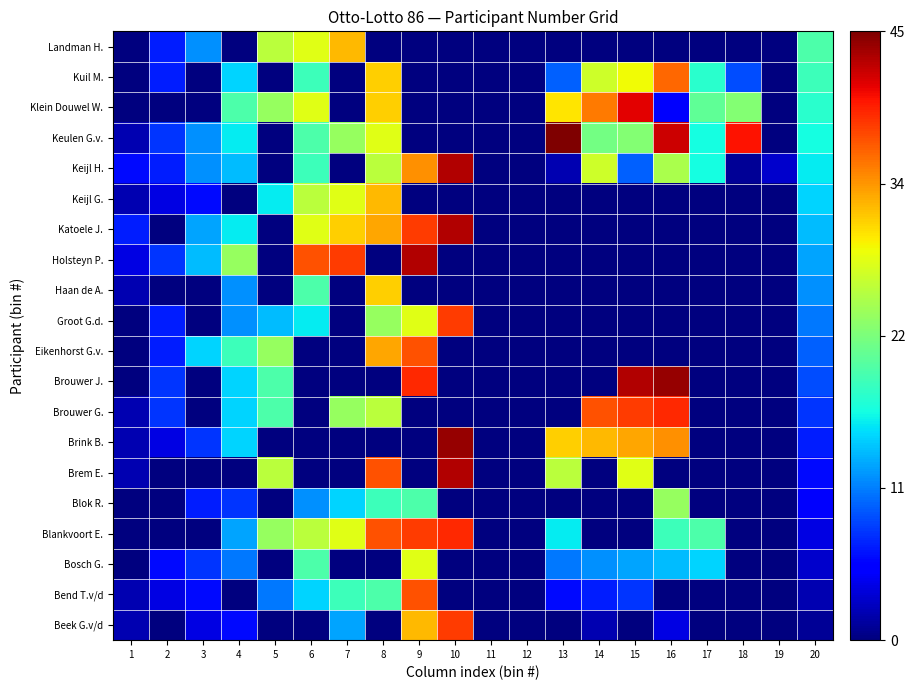

Reading right to left, extract all data points from this chart.

Beek G.v/d: 20=1	19=0	18=0	17=0	16=4	15=0	14=2	13=0	12=0	11=0	10=38	9=32	8=0	7=13	6=0	5=0	4=6	3=4	2=0	1=2
Bend T.v/d: 20=2	19=0	18=0	17=0	16=0	15=8	14=7	13=6	12=0	11=0	10=0	9=37	8=20	7=19	6=15	5=11	4=0	3=6	2=4	1=2
Bosch G.: 20=3	19=0	18=0	17=15	16=14	15=13	14=12	13=11	12=0	11=0	10=0	9=28	8=0	7=0	6=20	5=0	4=11	3=8	2=6	1=0
Blankvoort E.: 20=4	19=0	18=0	17=20	16=19	15=0	14=0	13=16	12=0	11=0	10=39	9=38	8=37	7=28	6=26	5=24	4=13	3=0	2=0	1=0
Blok R.: 20=5	19=0	18=0	17=0	16=24	15=0	14=0	13=0	12=0	11=0	10=0	9=20	8=19	7=15	6=12	5=0	4=8	3=7	2=0	1=0
Brem E.: 20=6	19=0	18=0	17=0	16=0	15=28	14=0	13=26	12=0	11=0	10=43	9=0	8=37	7=0	6=0	5=26	4=0	3=0	2=0	1=2
Brink B.: 20=7	19=0	18=0	17=0	16=34	15=33	14=32	13=31	12=0	11=0	10=44	9=0	8=0	7=0	6=0	5=0	4=15	3=8	2=4	1=2
Brouwer G.: 20=8	19=0	18=0	17=0	16=39	15=38	14=37	13=0	12=0	11=0	10=0	9=0	8=26	7=24	6=0	5=20	4=15	3=0	2=8	1=2
Brouwer J.: 20=9	19=0	18=0	17=0	16=44	15=43	14=0	13=0	12=0	11=0	10=0	9=39	8=0	7=0	6=0	5=20	4=15	3=0	2=8	1=0
Eikenhorst G.v.: 20=10	19=0	18=0	17=0	16=0	15=0	14=0	13=0	12=0	11=0	10=0	9=37	8=33	7=0	6=0	5=24	4=19	3=15	2=7	1=0
Groot G.d.: 20=11	19=0	18=0	17=0	16=0	15=0	14=0	13=0	12=0	11=0	10=38	9=28	8=24	7=0	6=16	5=14	4=12	3=0	2=7	1=0
Haan de A.: 20=12	19=0	18=0	17=0	16=0	15=0	14=0	13=0	12=0	11=0	10=0	9=0	8=31	7=0	6=20	5=0	4=12	3=0	2=0	1=2
Holsteyn P.: 20=13	19=0	18=0	17=0	16=0	15=0	14=0	13=0	12=0	11=0	10=0	9=43	8=0	7=38	6=37	5=0	4=24	3=14	2=8	1=4
Katoele J.: 20=14	19=0	18=0	17=0	16=0	15=0	14=0	13=0	12=0	11=0	10=43	9=38	8=33	7=31	6=28	5=0	4=16	3=13	2=0	1=7
Keijl G.: 20=15	19=0	18=0	17=0	16=0	15=0	14=0	13=0	12=0	11=0	10=0	9=0	8=32	7=28	6=26	5=16	4=0	3=6	2=4	1=2
Keijl H.: 20=16	19=3	18=1	17=17	16=25	15=10	14=27	13=2	12=0	11=0	10=43	9=34	8=26	7=0	6=19	5=0	4=14	3=12	2=7	1=6
Keulen G.v.: 20=17	19=0	18=40	17=17	16=42	15=23	14=22	13=45	12=0	11=0	10=0	9=0	8=28	7=24	6=20	5=0	4=16	3=12	2=8	1=2
Klein Douwel W.: 20=18	19=0	18=23	17=21	16=5	15=41	14=35	13=30	12=0	11=0	10=0	9=0	8=31	7=0	6=28	5=24	4=20	3=0	2=0	1=0
Kuil M.: 20=19	19=0	18=9	17=18	16=36	15=29	14=27	13=10	12=0	11=0	10=0	9=0	8=31	7=0	6=19	5=0	4=15	3=0	2=7	1=0
Landman H.: 20=20	19=0	18=0	17=0	16=0	15=0	14=0	13=0	12=0	11=0	10=0	9=0	8=0	7=32	6=28	5=26	4=0	3=12	2=7	1=0